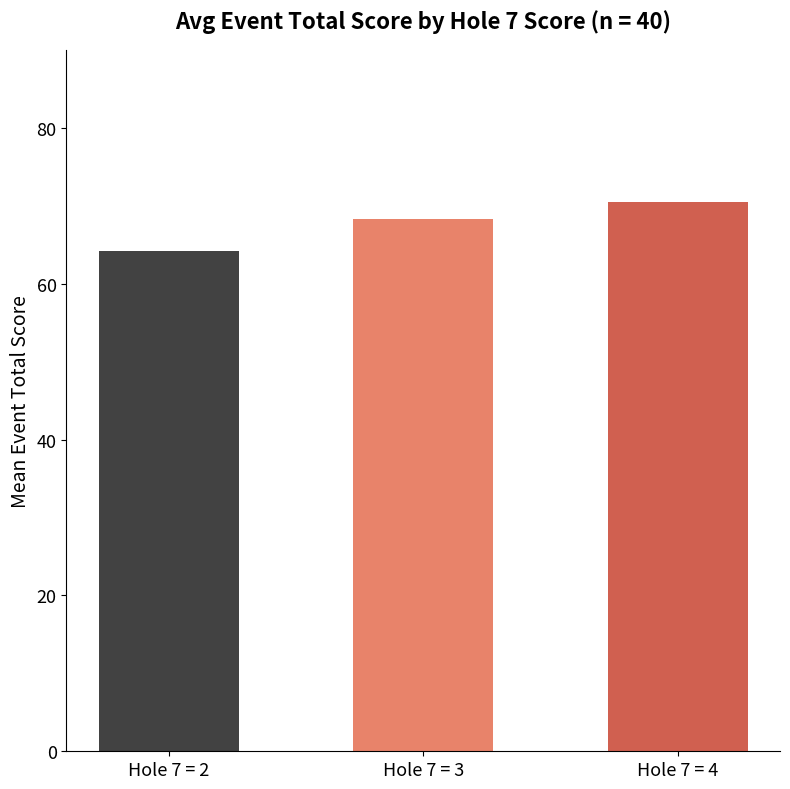

Rank the categories by value from lowest to highest.

Hole 7 = 2, Hole 7 = 3, Hole 7 = 4